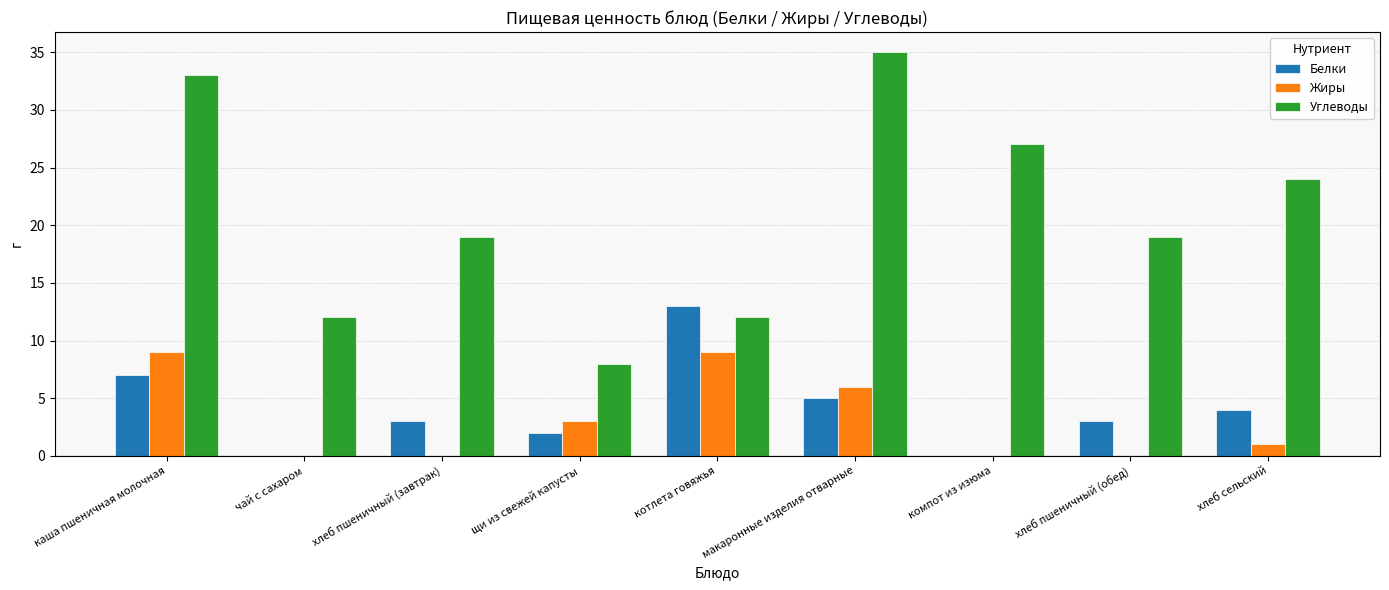

At which category does the chart reach its peak across all series?

макаронные изделия отварные